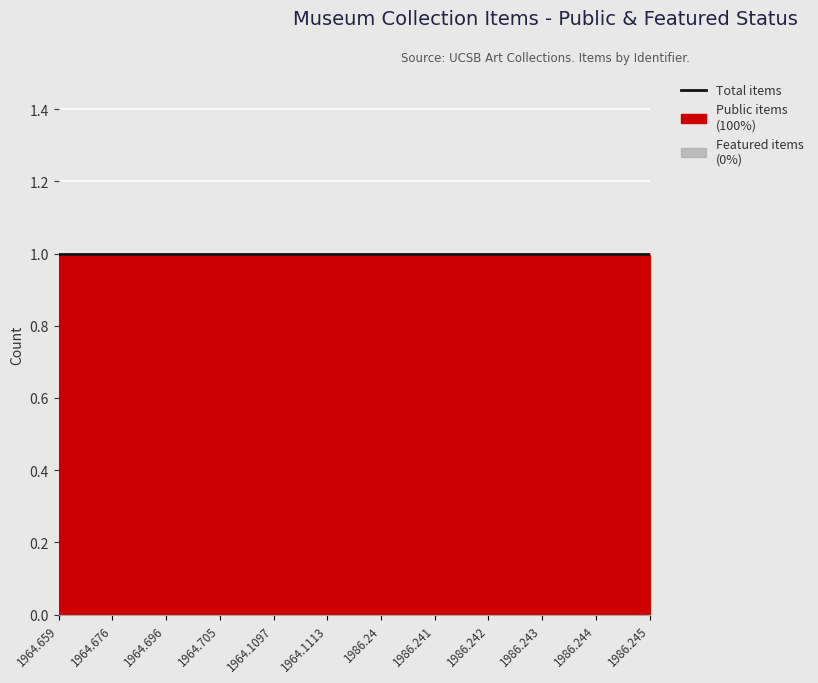

What is the label of the 3rd point from the left?

1964.696